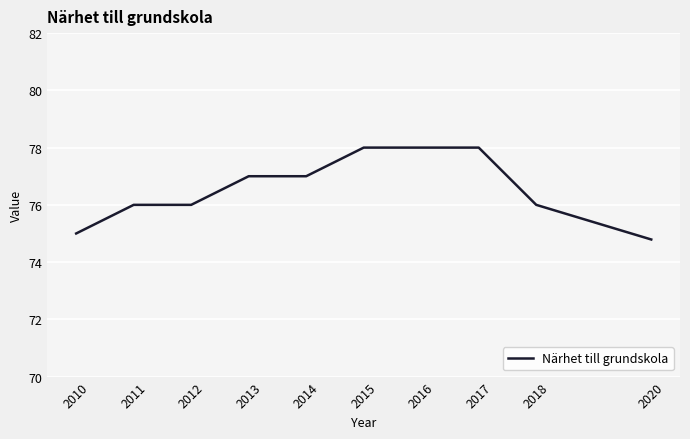

What is the maximum value shown in the chart?

78.0